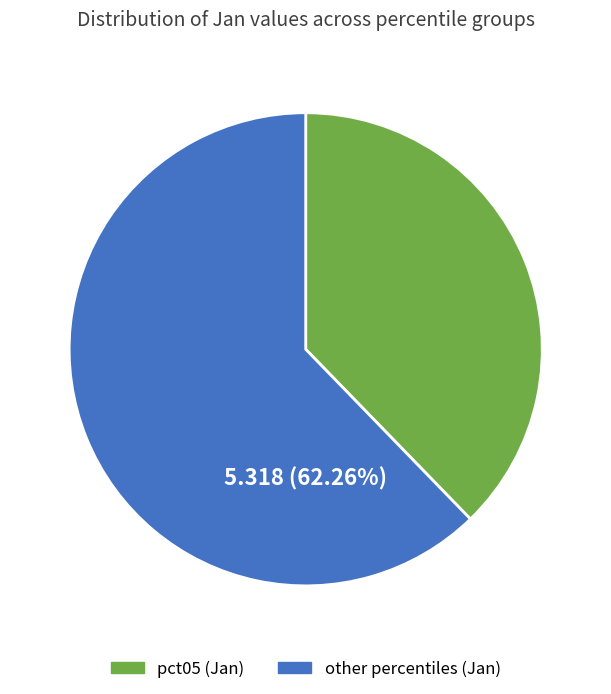

Is there any slice that represents more than half of the pie?

Yes